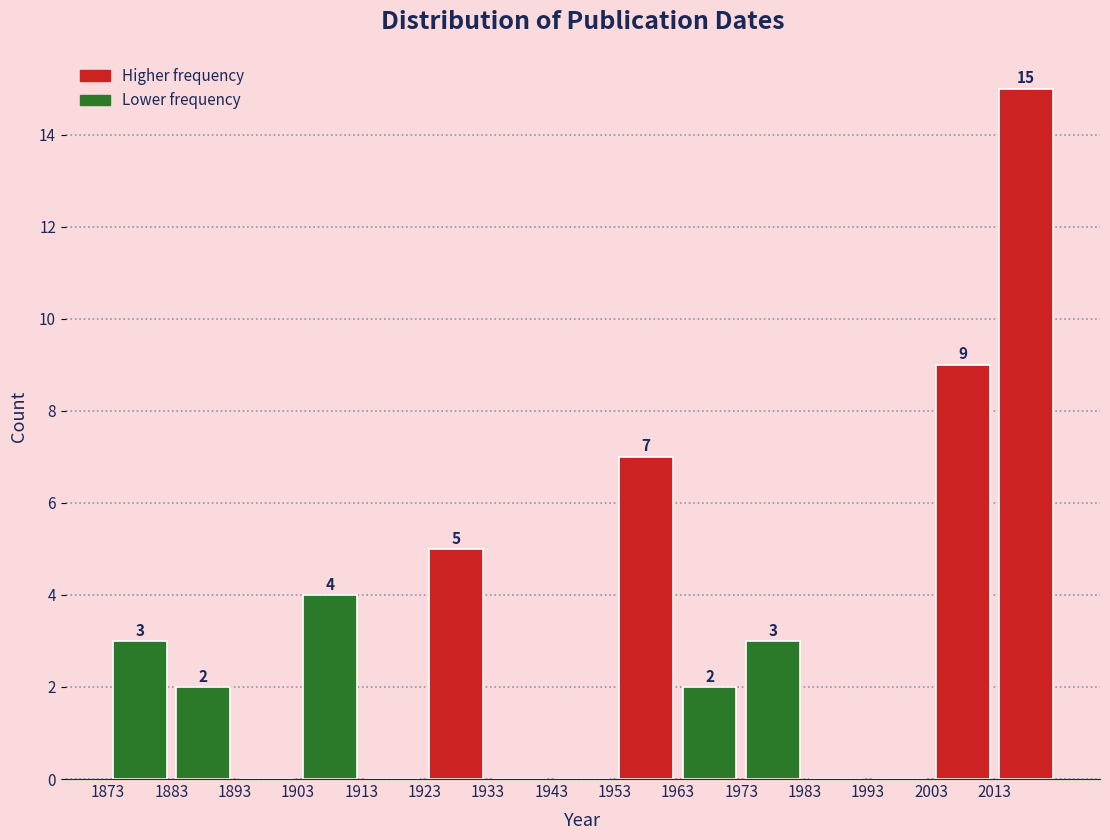

Over which range of the x-axis is the bar tallest?

2013 to 2023